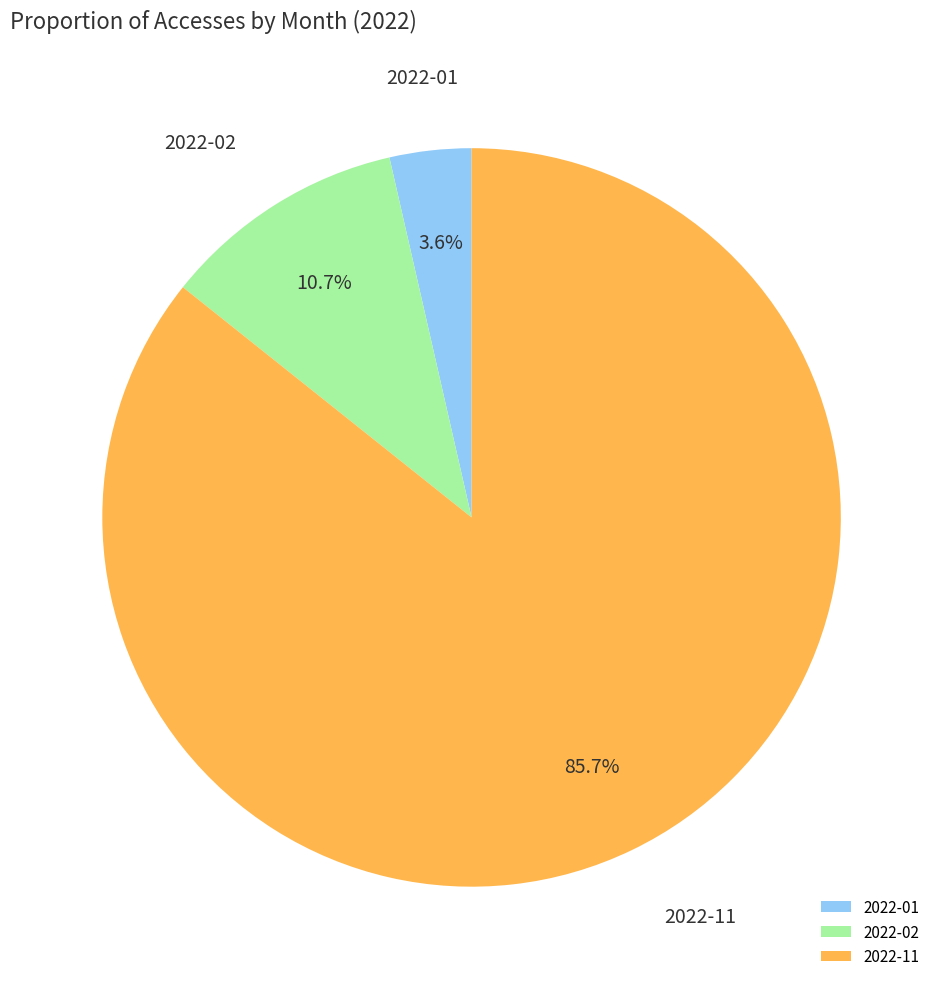

What percentage is the 2022-11 slice, to the nearest percent?

86%